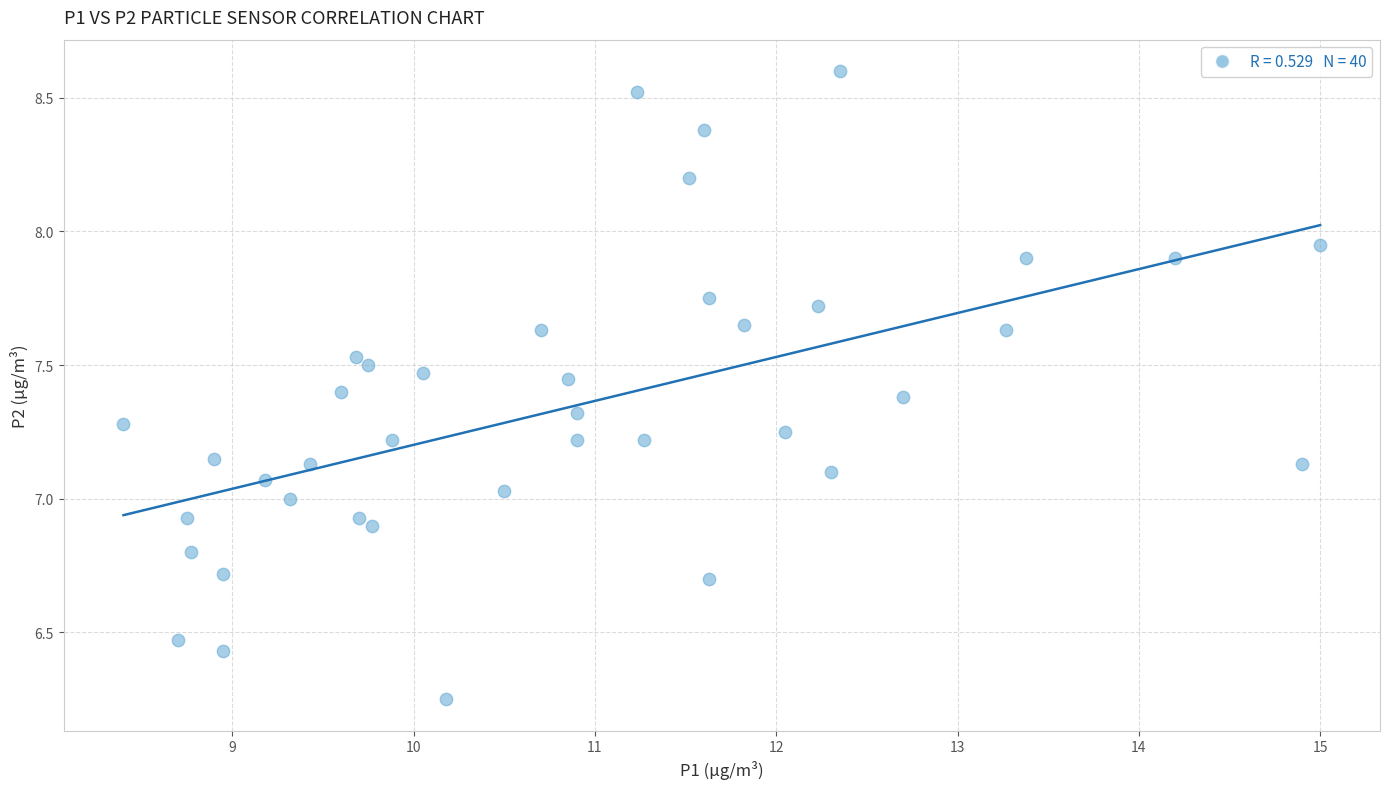

What is the range of X values (max minus min)?

6.6